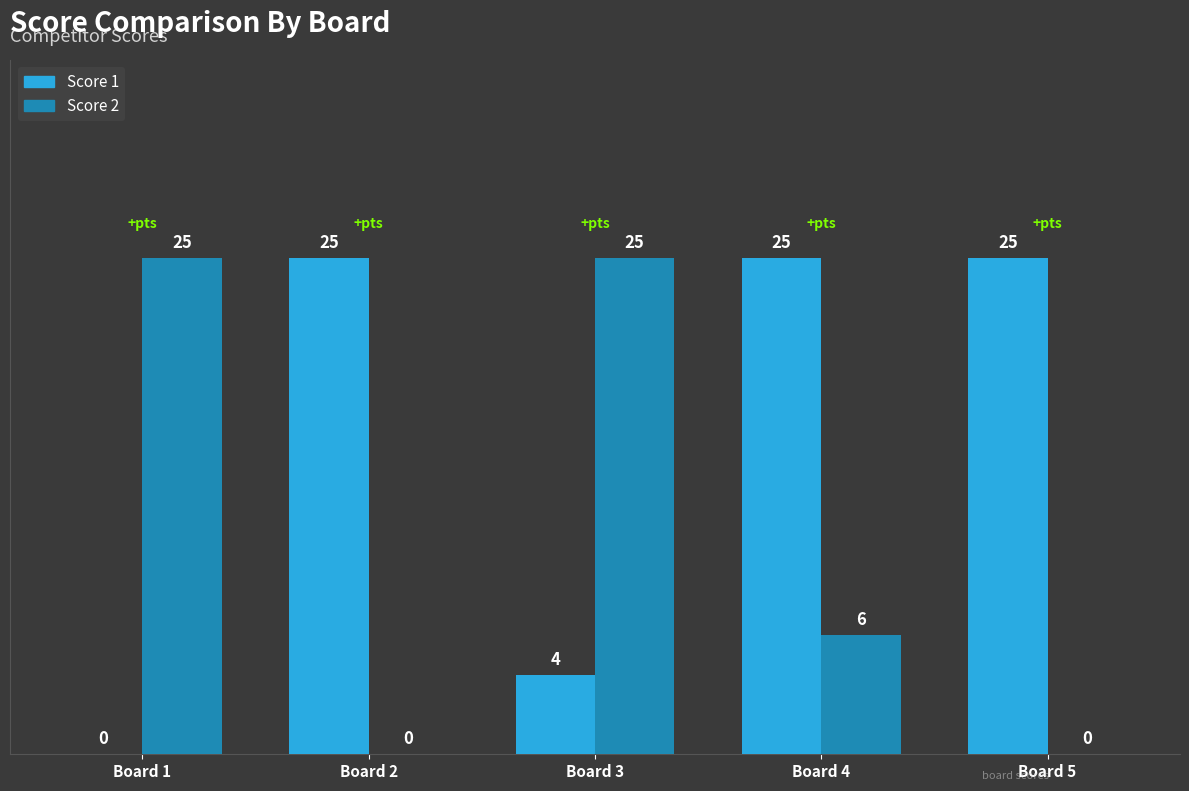

What is the total value across all series at Board 1?

25